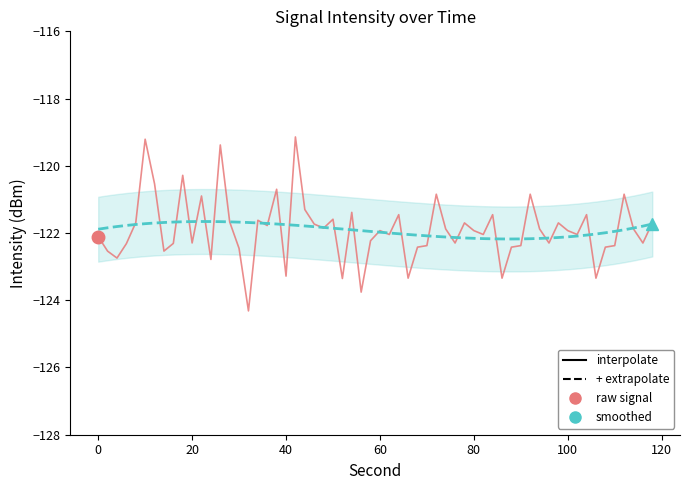

What is the difference between the maximum and minimum values in the smoothed series?

0.8